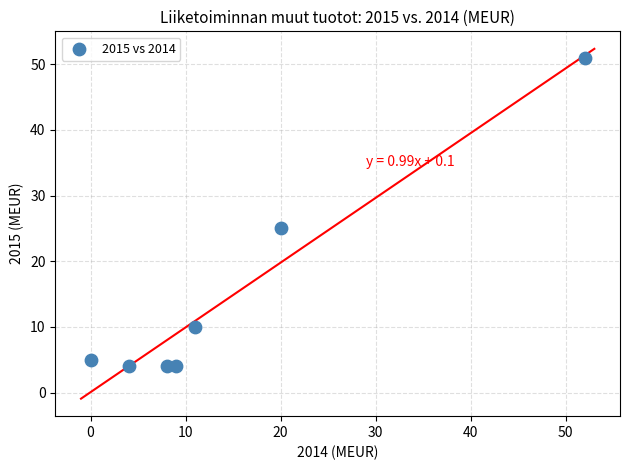

What Y value in the scatter plot is closest to 27?

25